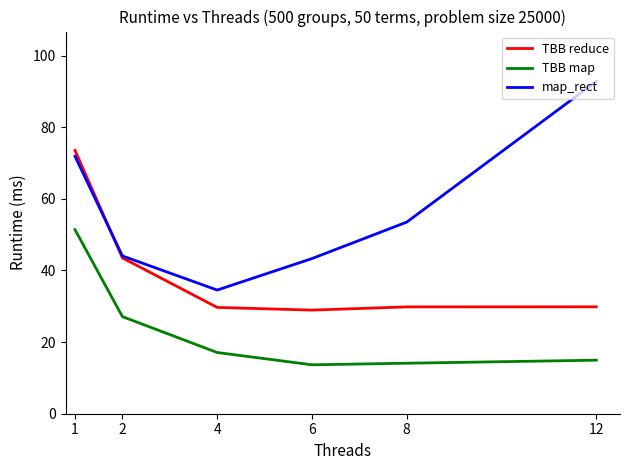

Which series has the largest total across all categories?

map_rect